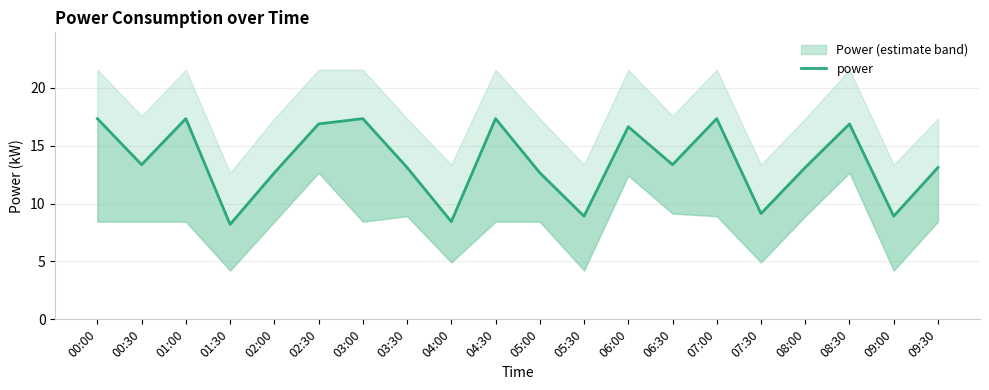

How many data points does each series have?

20